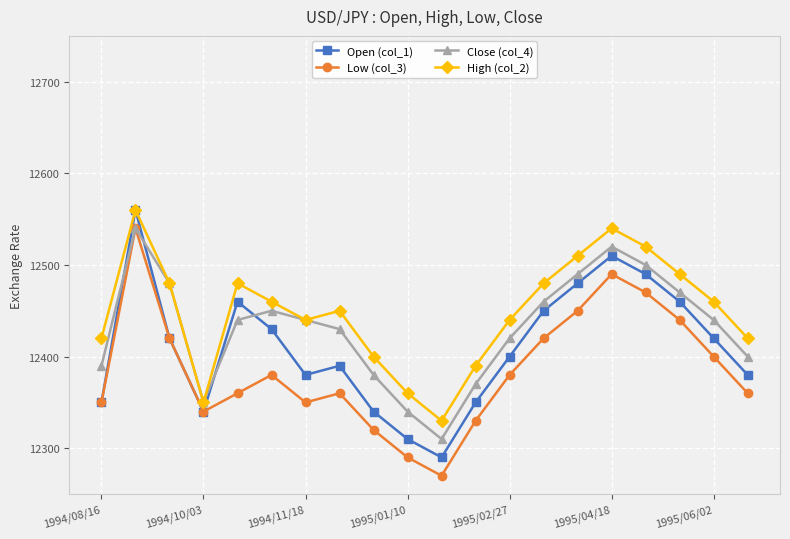

List the series in order of their overall mean, highest first.

High (col_2), Close (col_4), Open (col_1), Low (col_3)